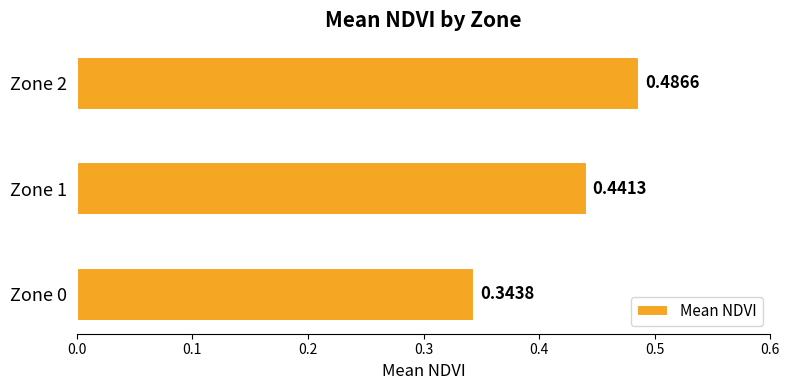

What is the sum of all values?

1.3